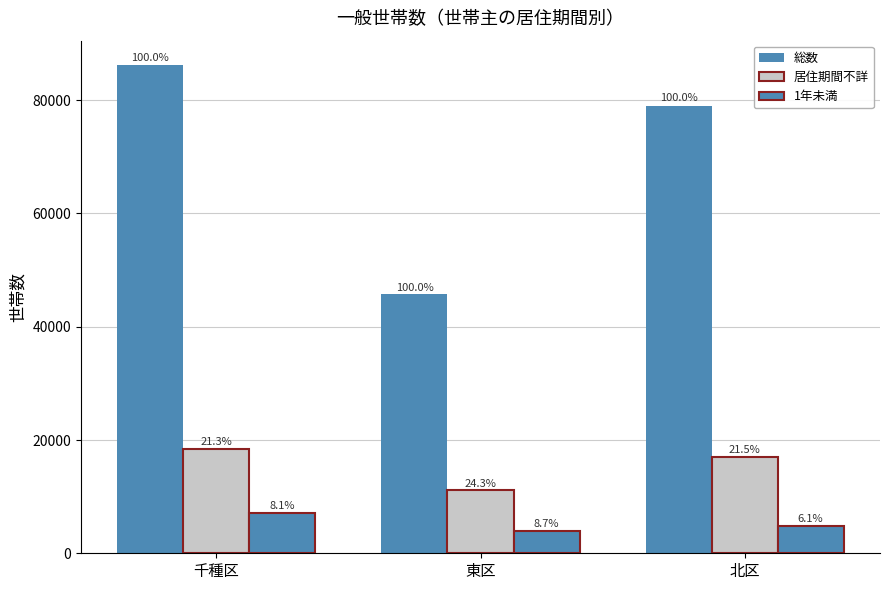

Are the bars grouped side by side (vs. stacked)?

Yes